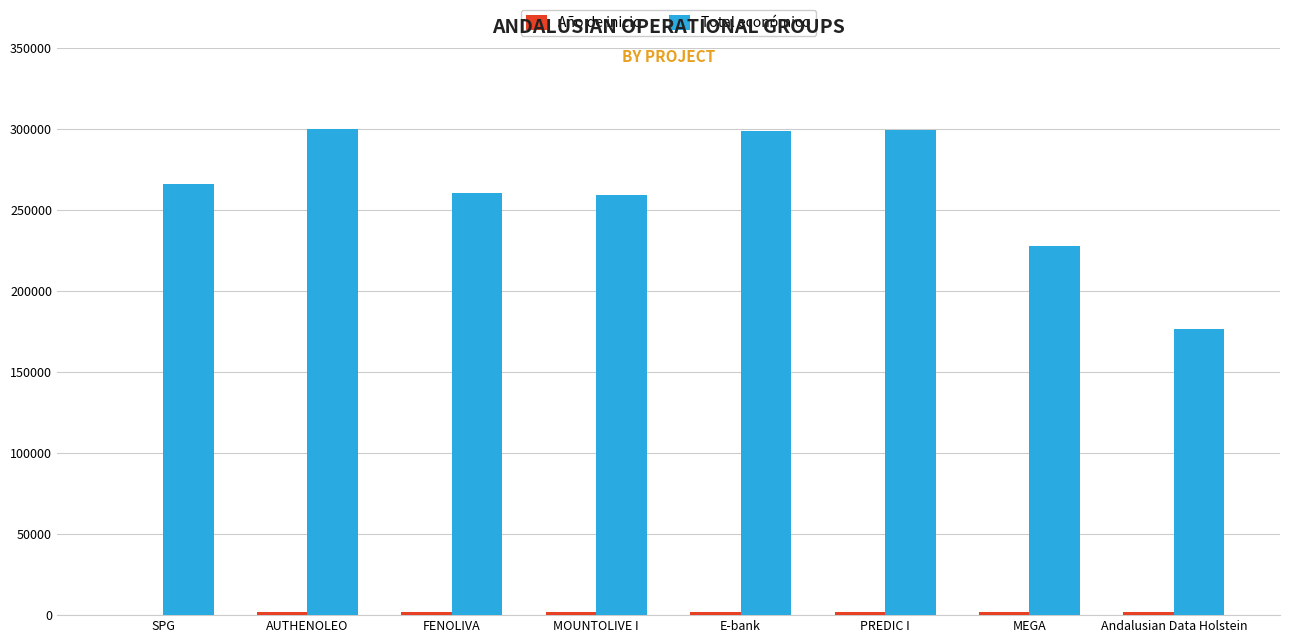

What is the sum of all Total económico values?

2089640